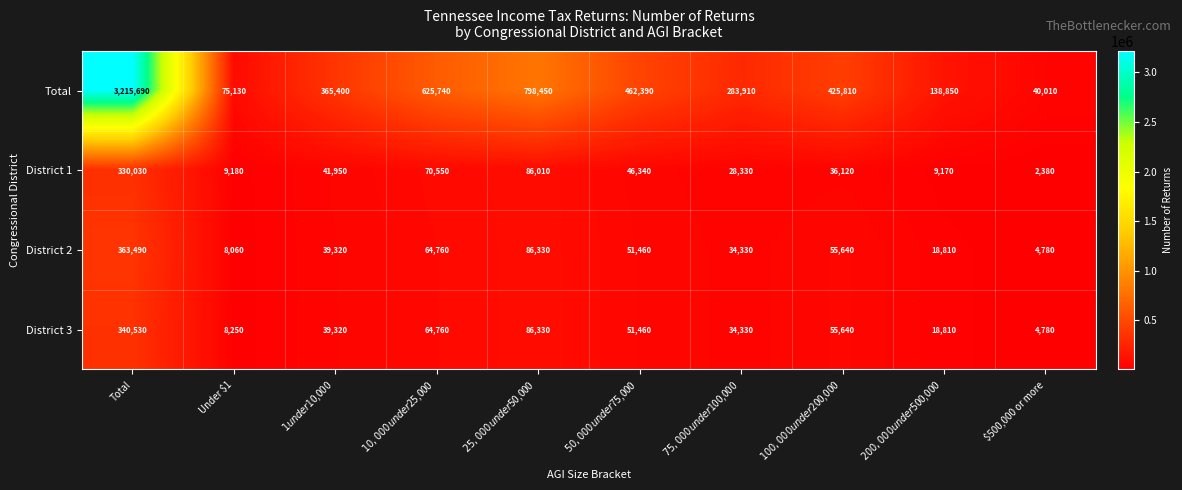

What is the difference between the second highest and minimum values in the District 1 series?

83630